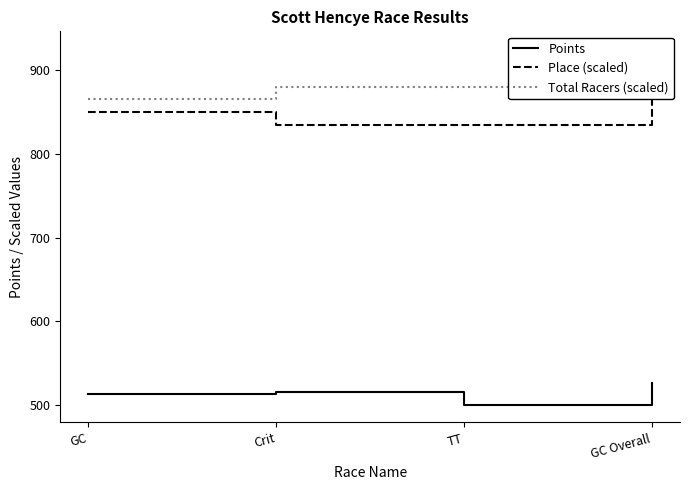

Which has a higher value, TT or Crit?

Crit